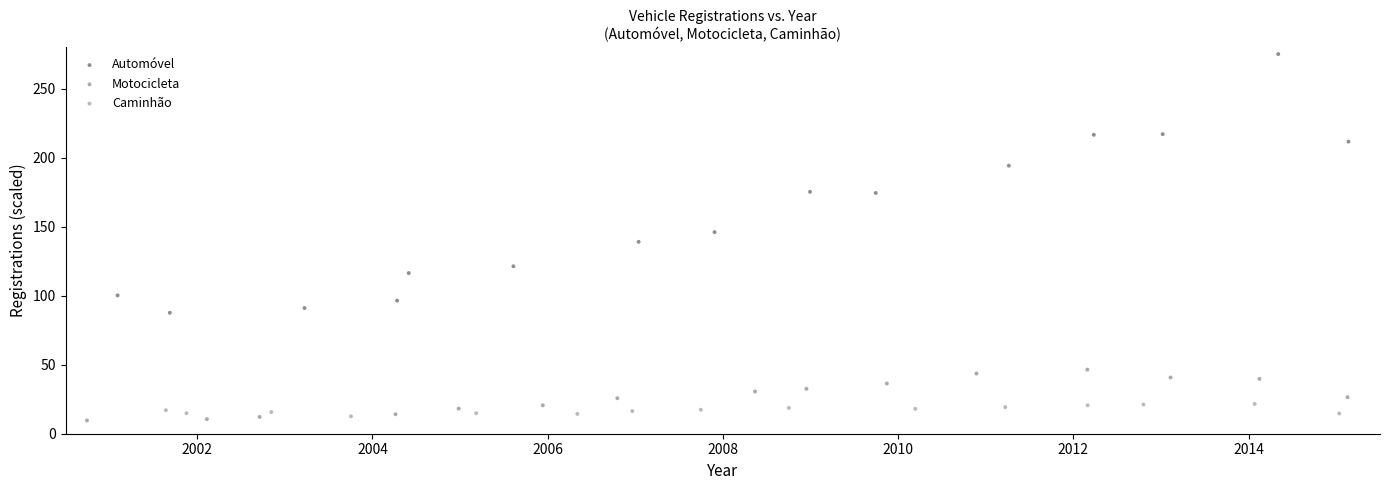

What are all the series names shown in the legend?

Automóvel, Motocicleta, Caminhão